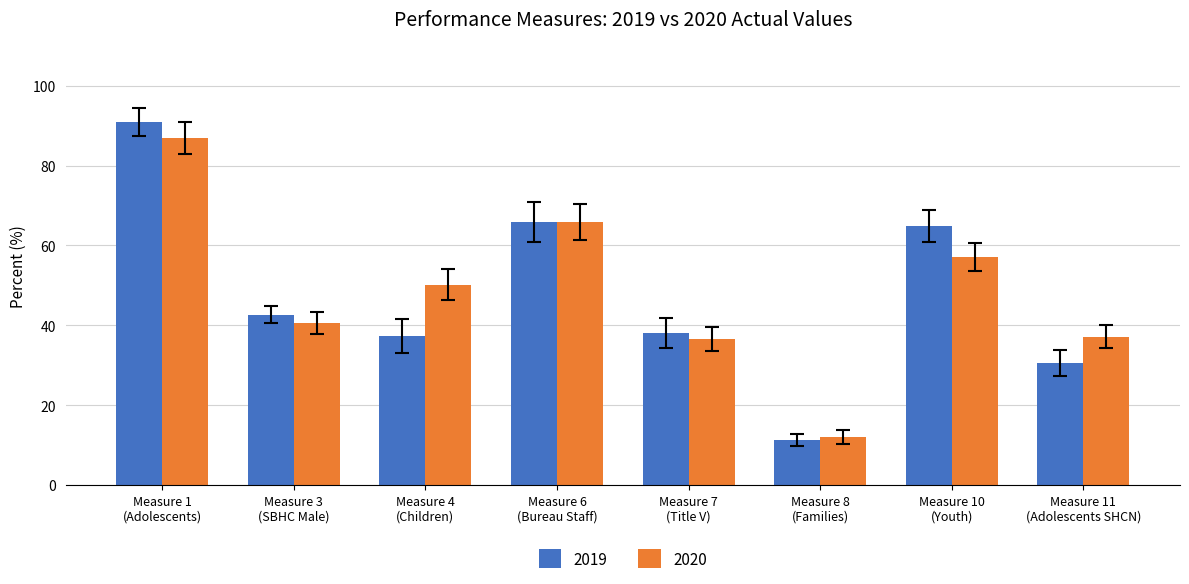

How many bars are there in each group?

2